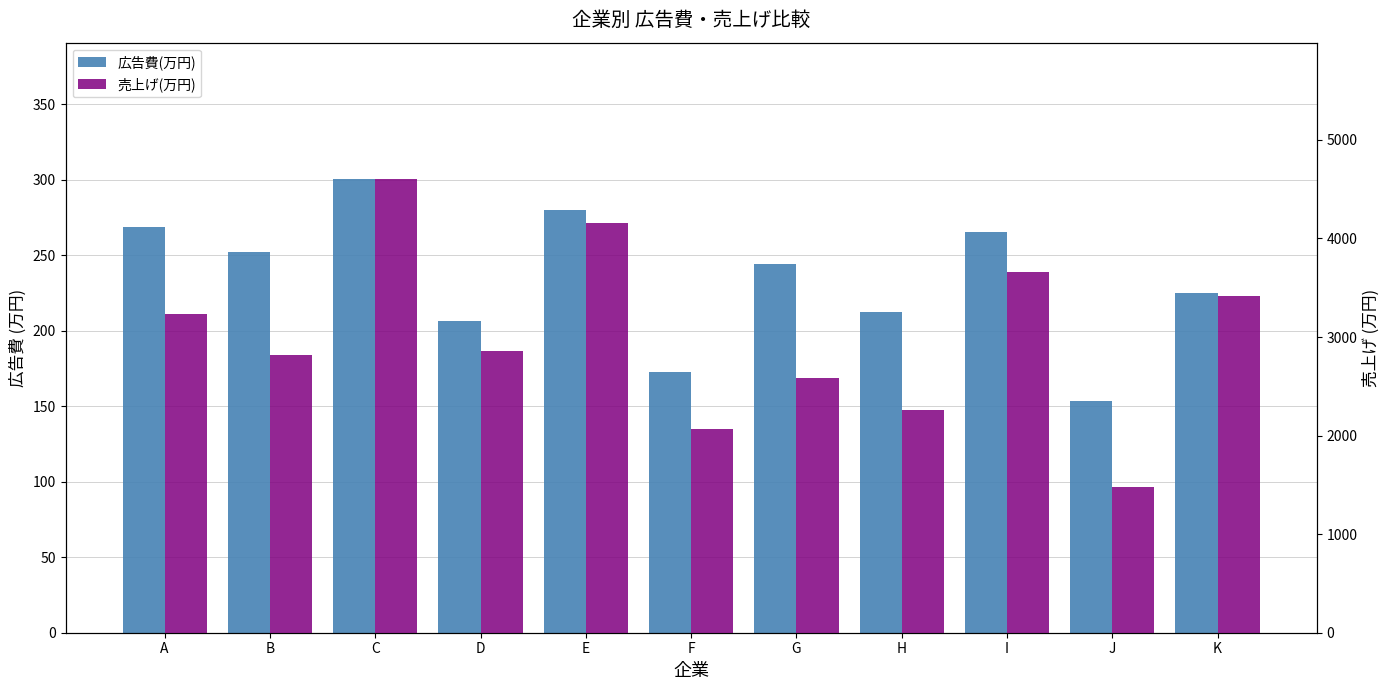

Count the number of categories in the chart.

11